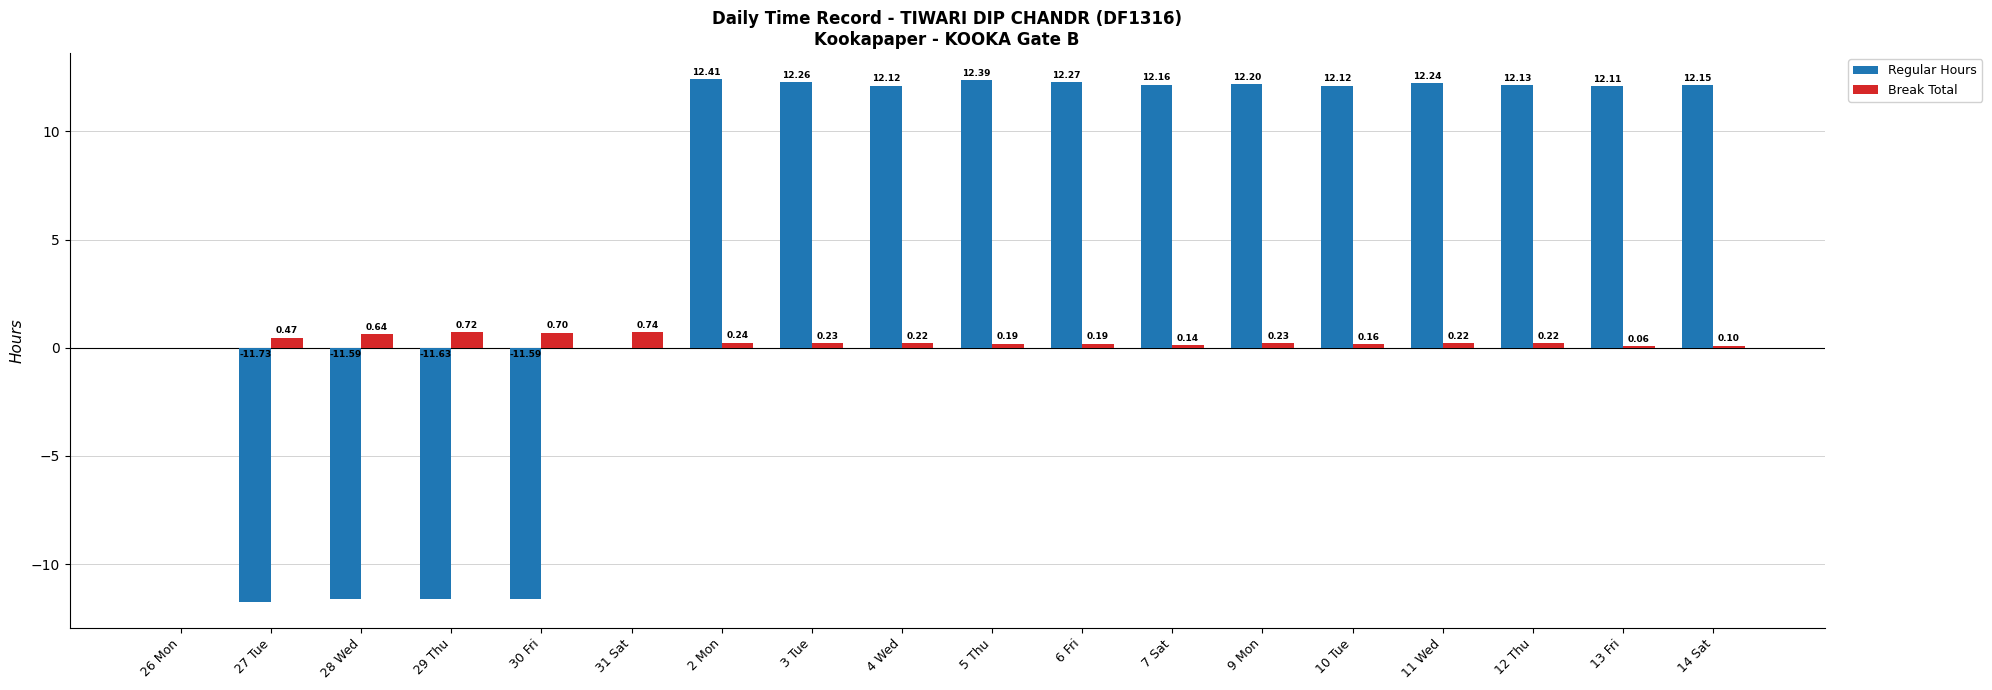

What is the total value across all series at 11 Wed?

12.5